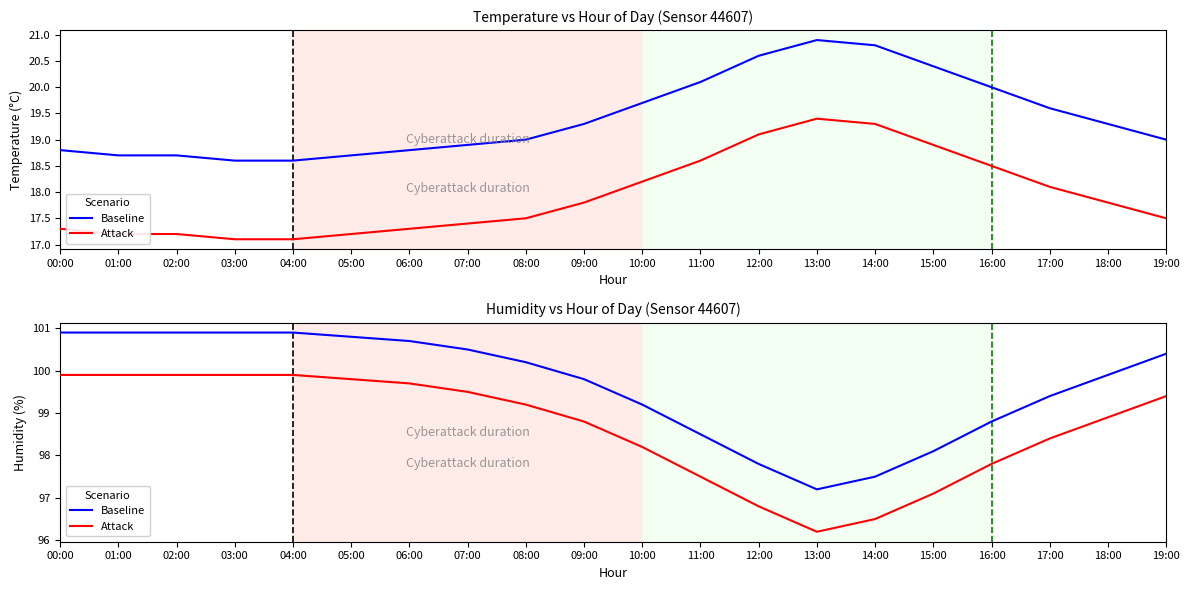

Is it true that Attack equals 58.8 at 12:00?

False